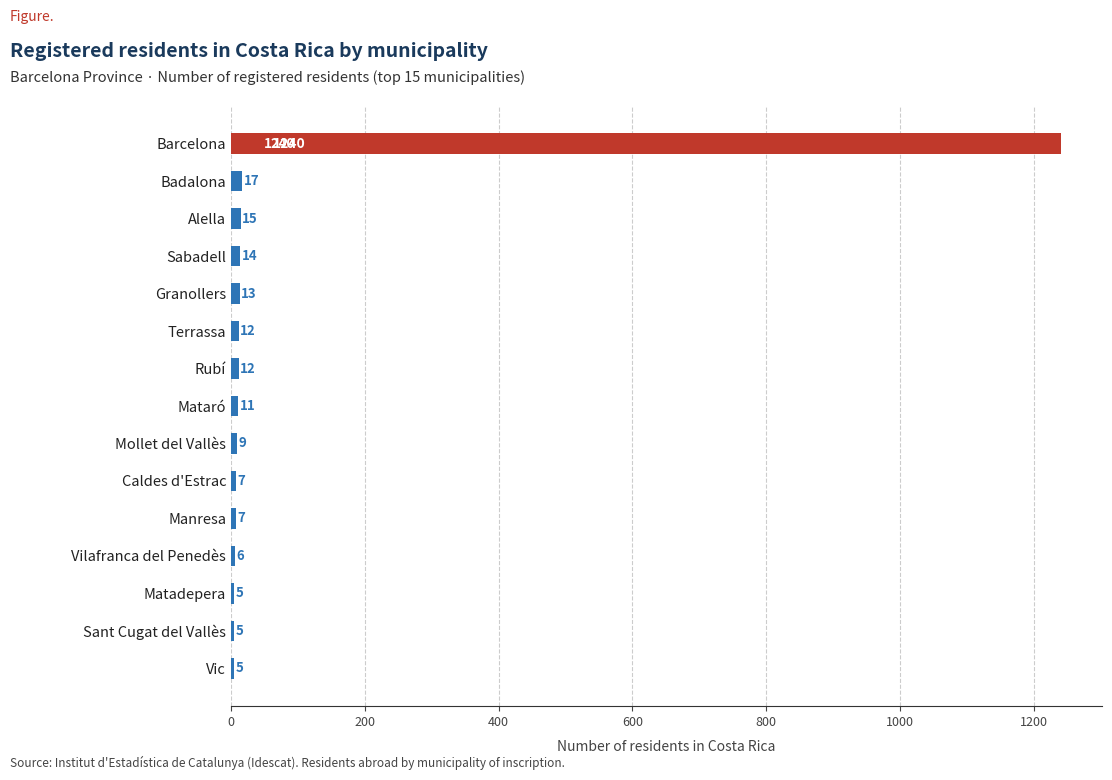

What is the approximate value at Mataró, to the nearest 10?

10